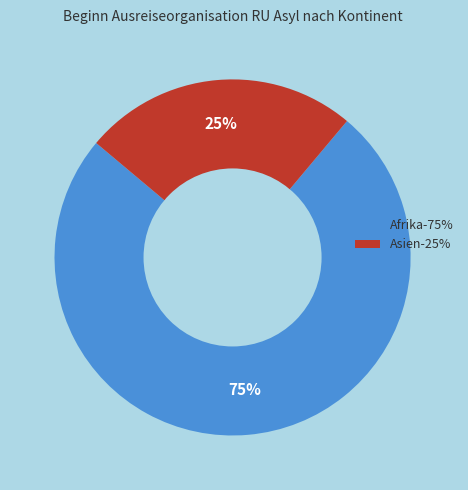

Which category has the biggest portion of the pie?

Afrika-75%